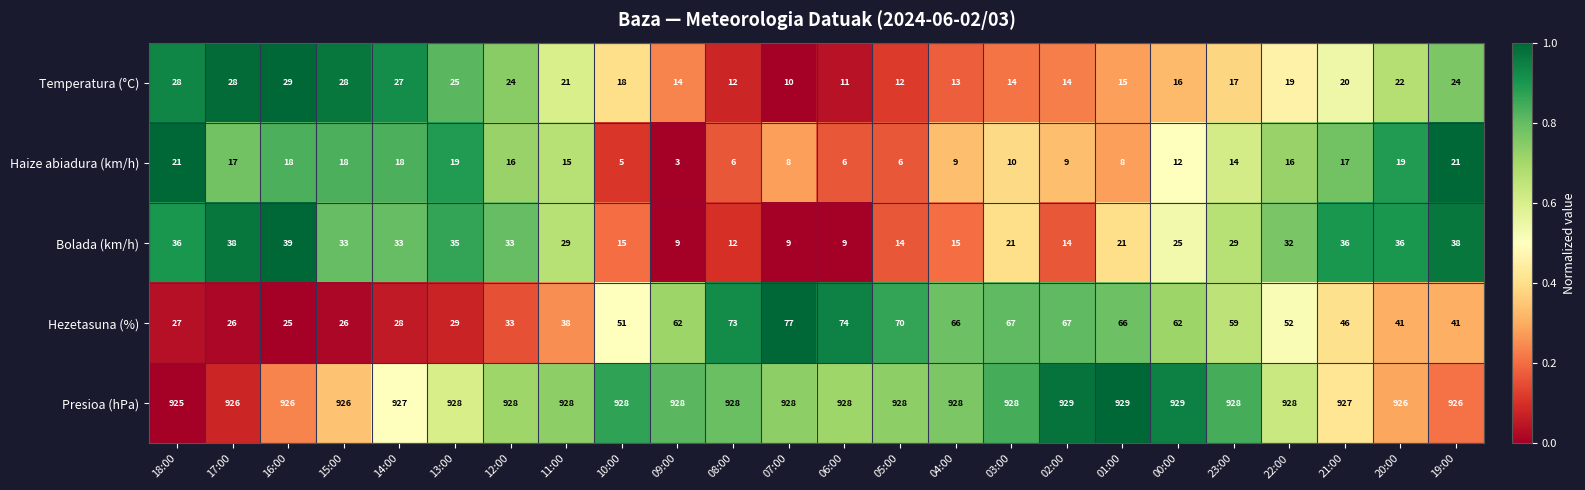

What is the difference between the highest and lowest values at 09:00?

925